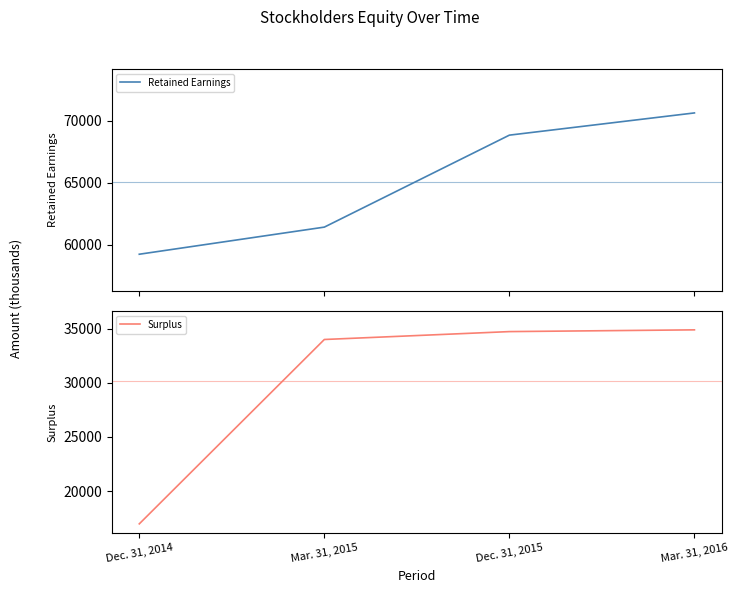

Which series has the widest spread of values?

Surplus